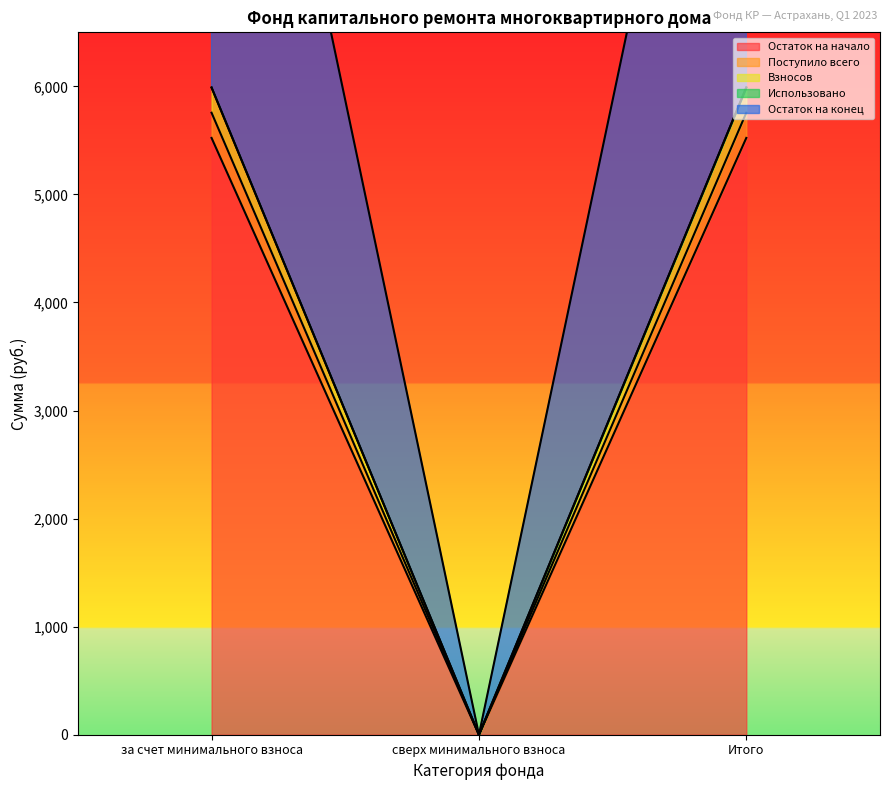

How many lines are shown in the chart?

4